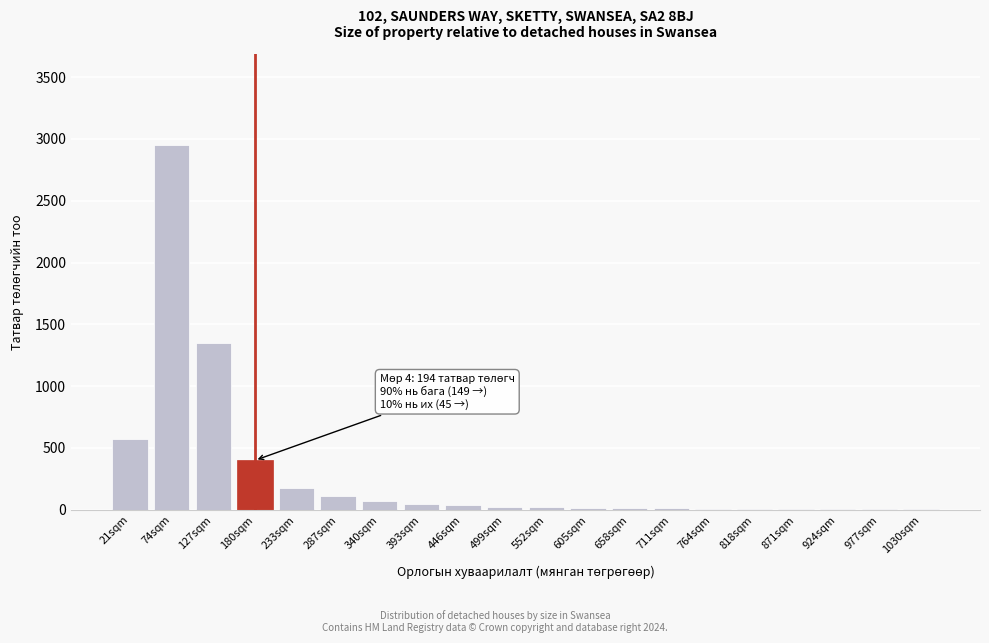

The chart shows a value of 18 at 605sqm. True or false?

True